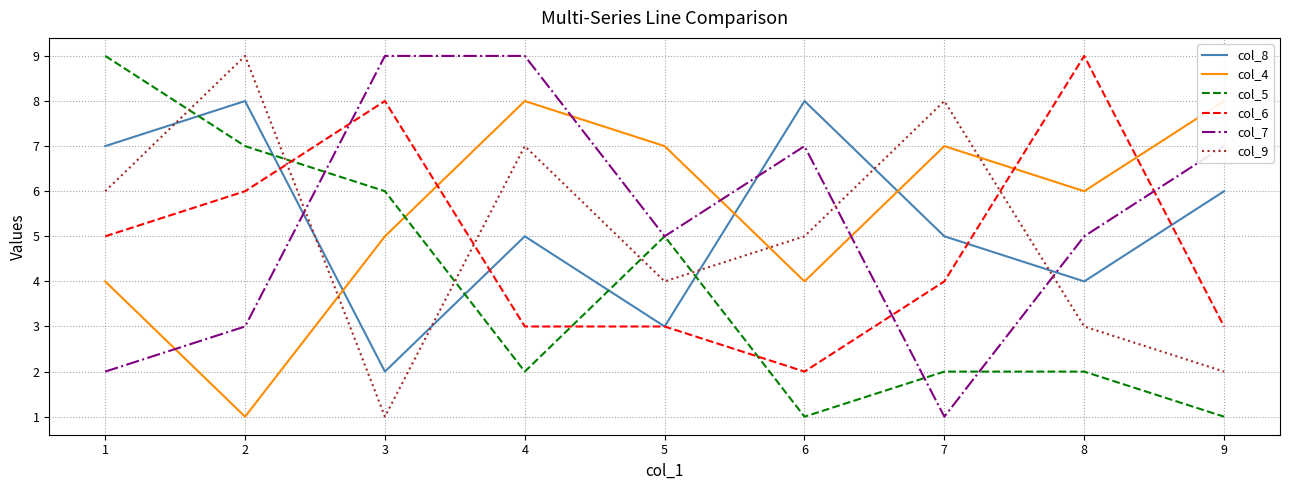

At how many categories does at least one series exceed 1?

9